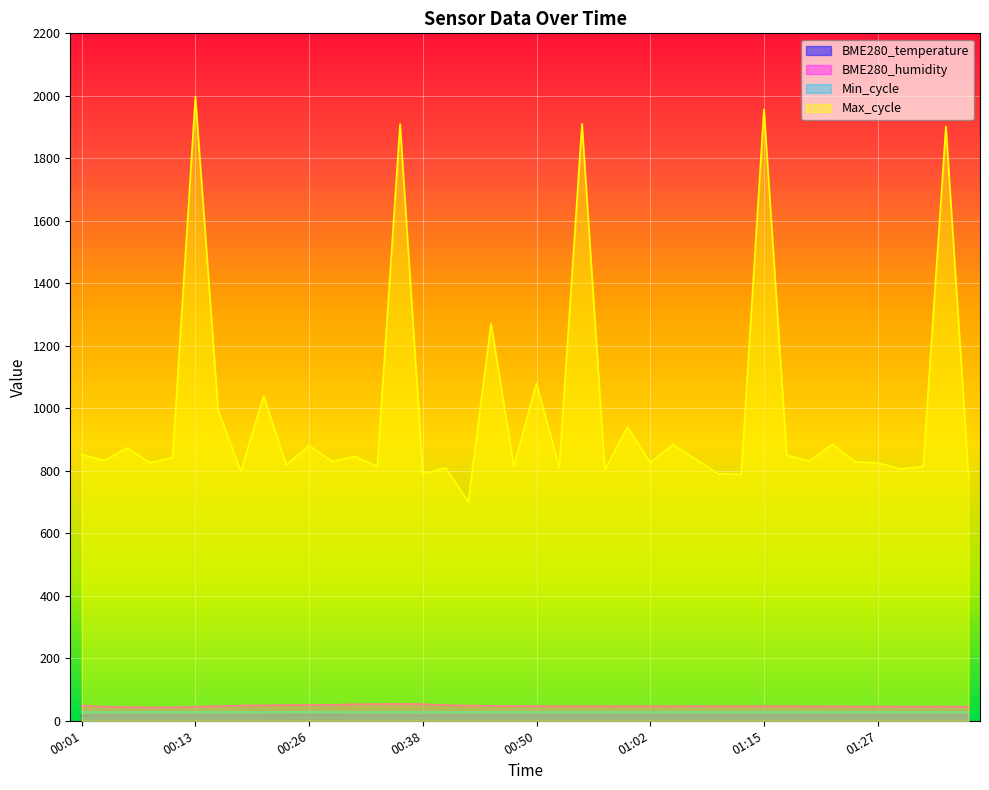

Rank the categories by BME280_humidity value from highest to lowest.

00:35, 00:38, 00:33, 00:30, 00:28, 00:26, 00:23, 00:40, 00:21, 00:18, 00:43, 00:01, 00:45, 00:48, 00:16, 00:50, 01:07, 00:55, 01:17, 01:15, 00:52, 01:00, 00:57, 01:10, 01:02, 01:05, 01:12, 01:20, 01:22, 01:25, 01:27, 01:34, 01:30, 01:32, 01:37, 00:04, 00:13, 00:06, 00:11, 00:09